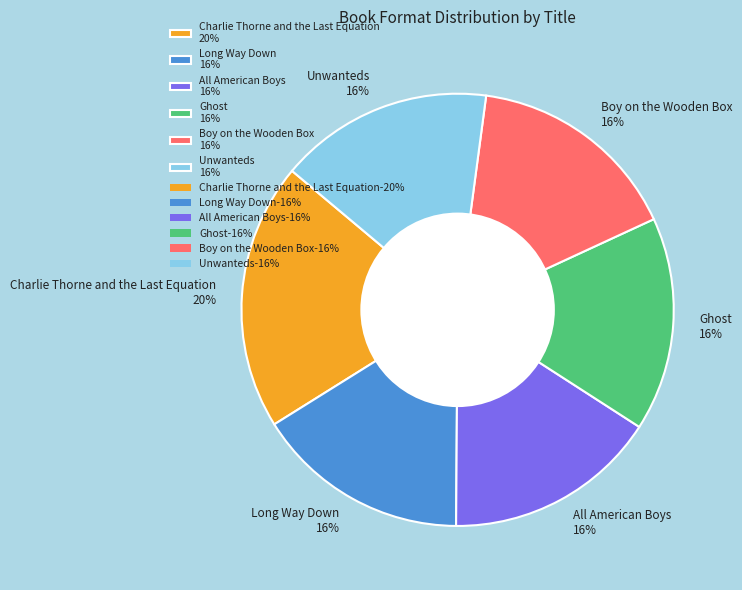

Is the sum of Long Way Down and All American Boys greater than half?

No